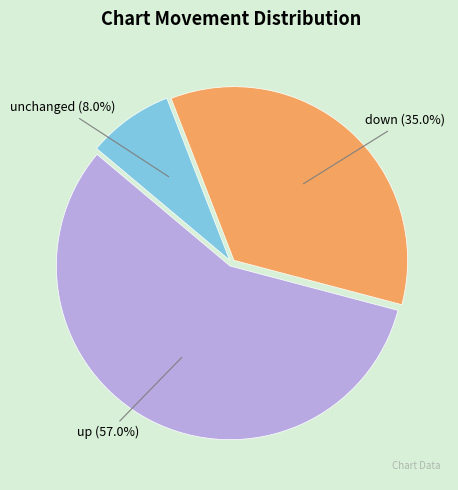

Does any single category account for the majority?

Yes